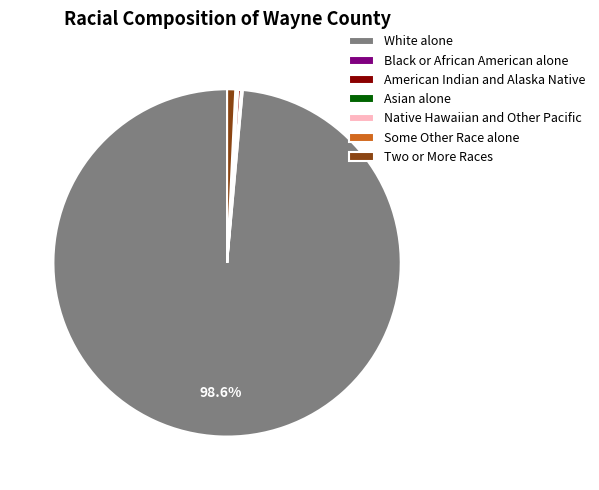

Which category accounts for the majority?

White alone